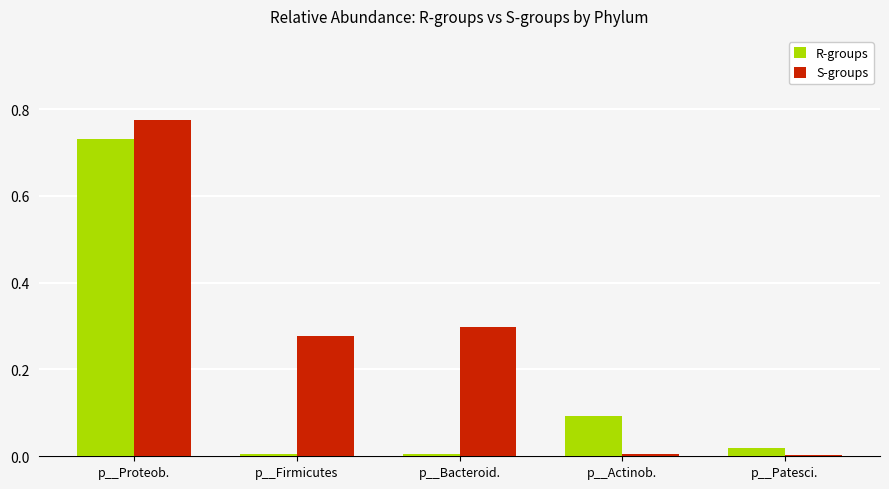

The value of R-groups at p__Firmicutes is 0.0. True or false?

True